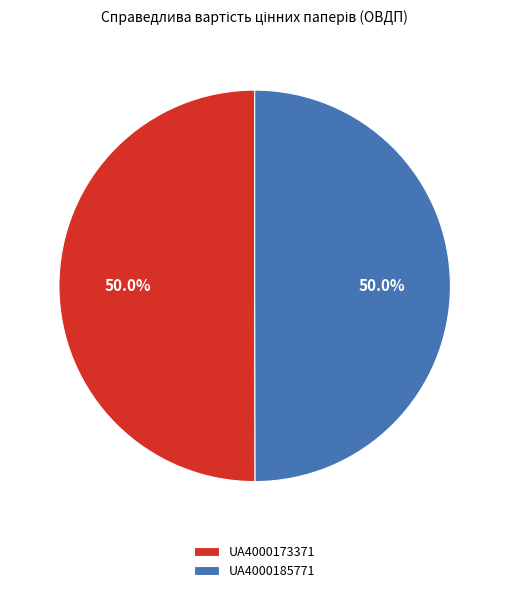

How many segments does this pie chart have?

2